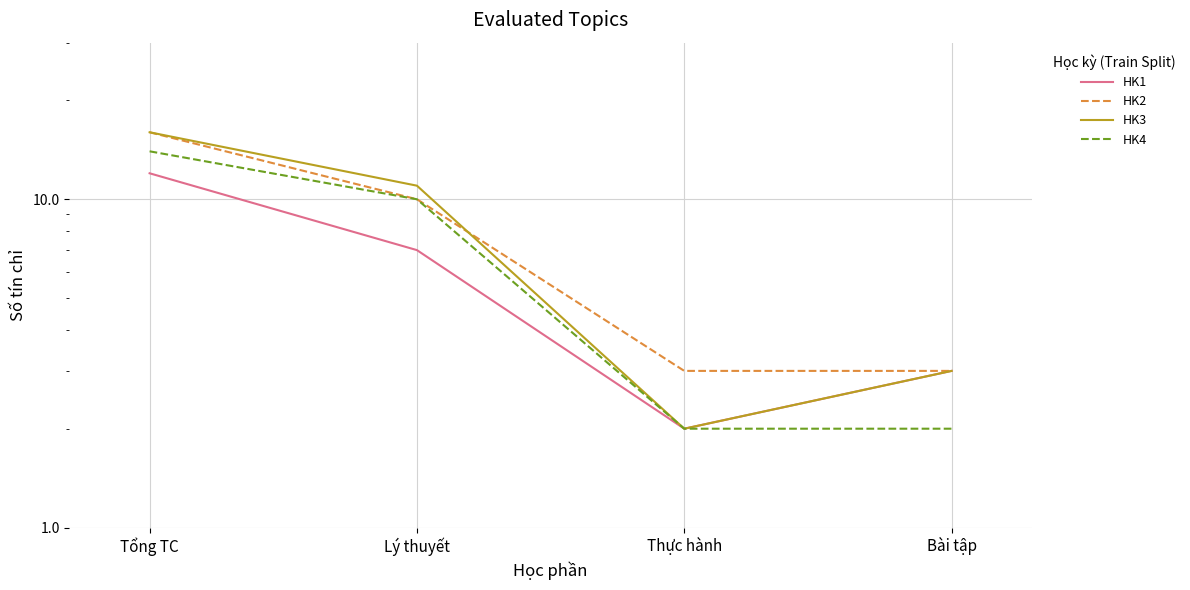

Does the chart display data point markers on the line(s)?

No